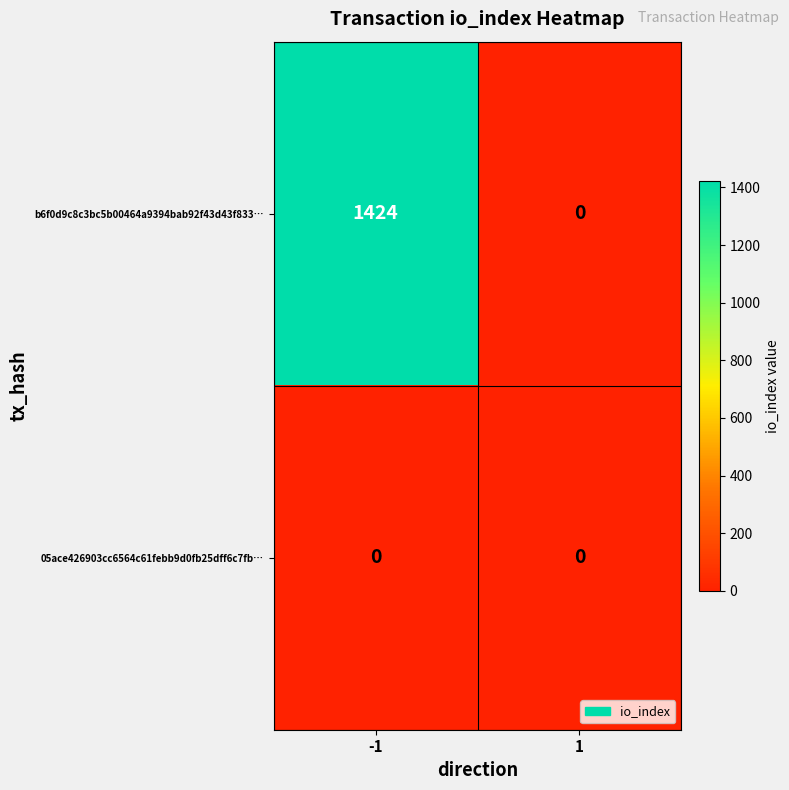

Reading left to right, what are all the values shown in this chart?

b6f0d9c8c3bc5b00464a9394bab92f43d43f833…: -1=1424	1=0
05ace426903cc6564c61febb9d0fb25dff6c7fb…: -1=0	1=0